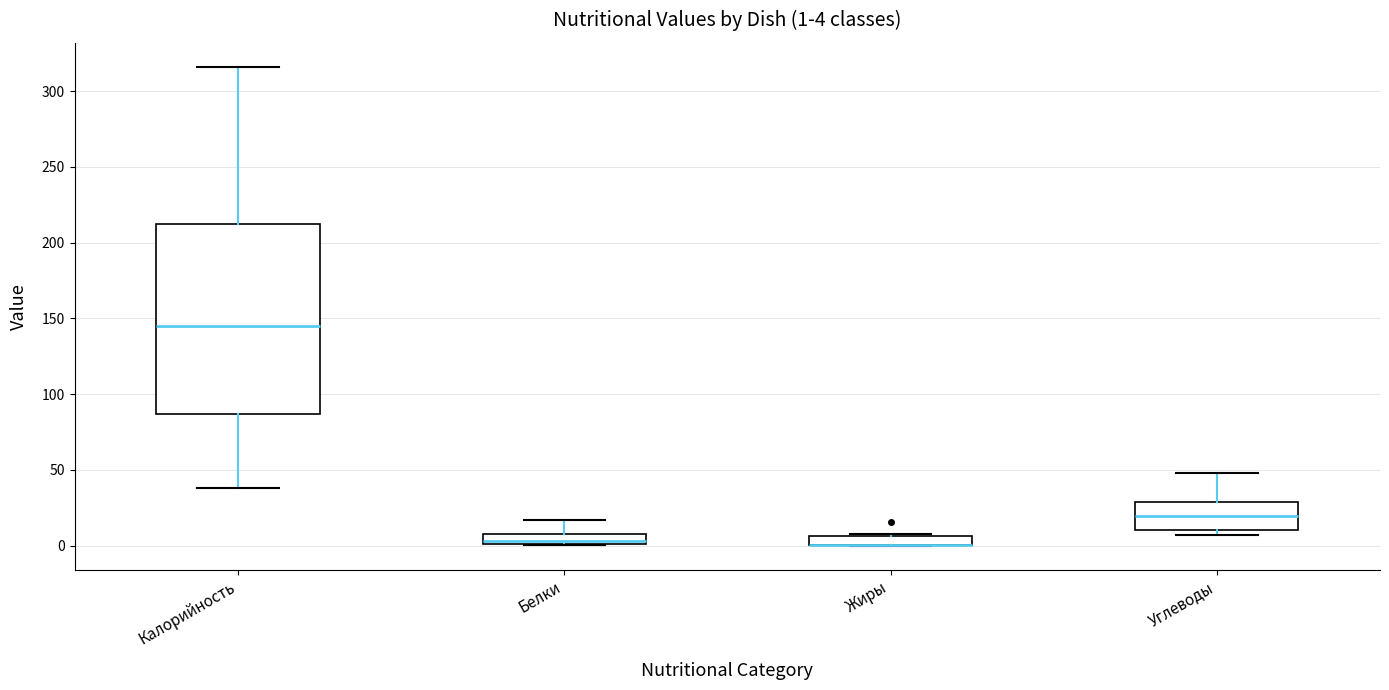

Which box is the tallest, from its lower edge to its upper edge?

Калорийность